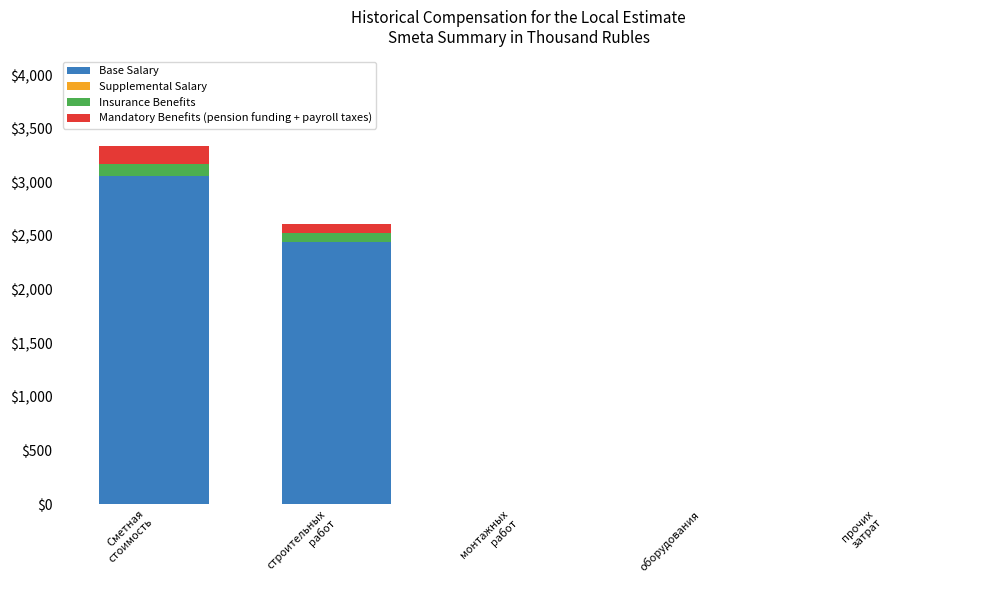

True or false: Base Salary has a value of 1178.7 at оборудования.

False